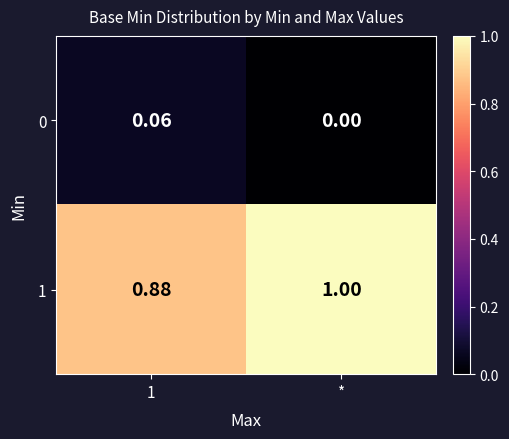

Which category has the highest value in the 1 series?

*